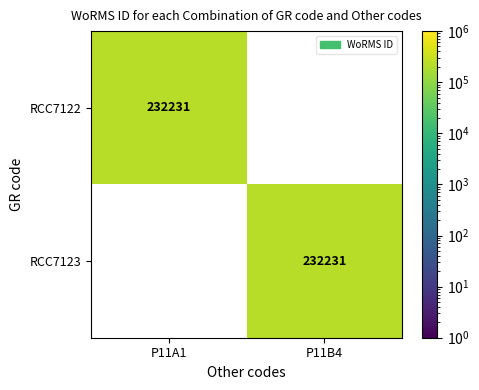

What is the difference between the RCC7122 values at P11B4 and P11A1?

232231